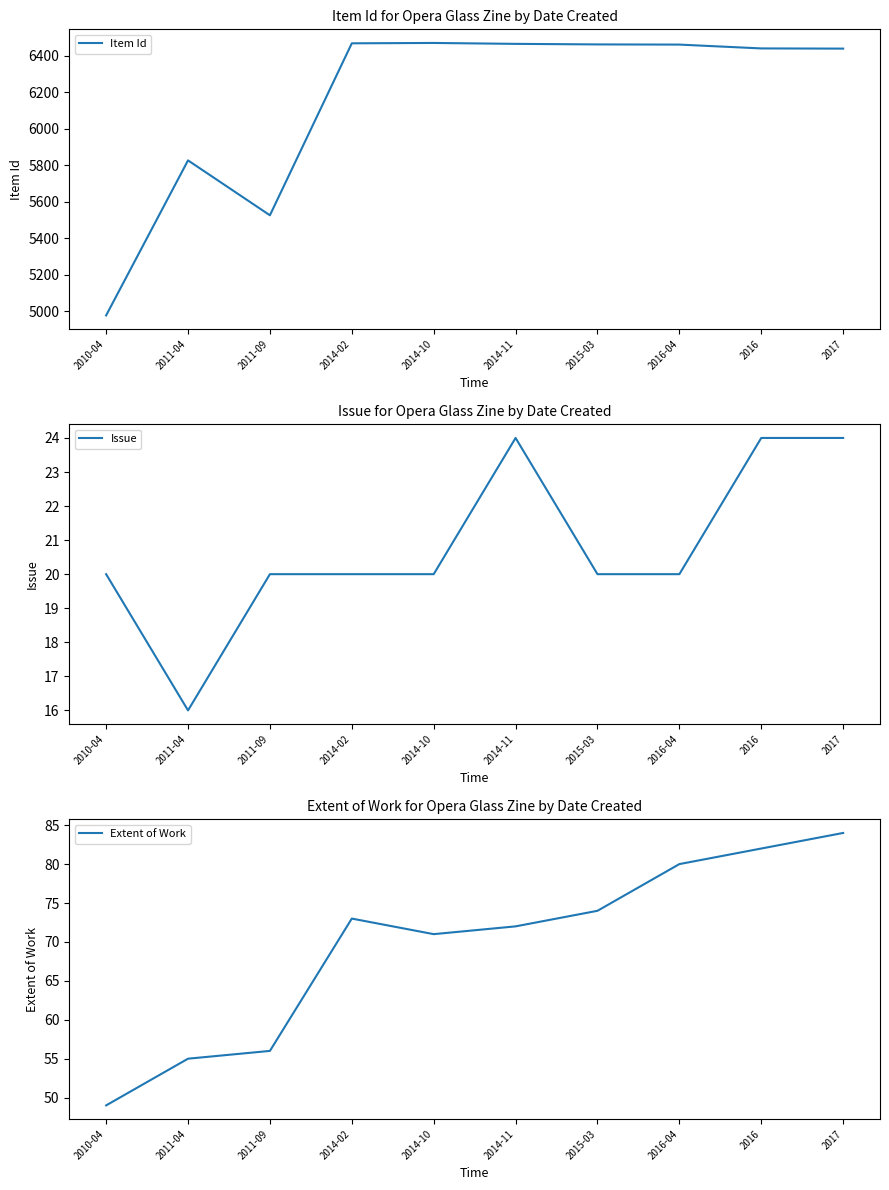

In Extent of Work, how many points are higher than both neighbors (excluding endpoints)?

1